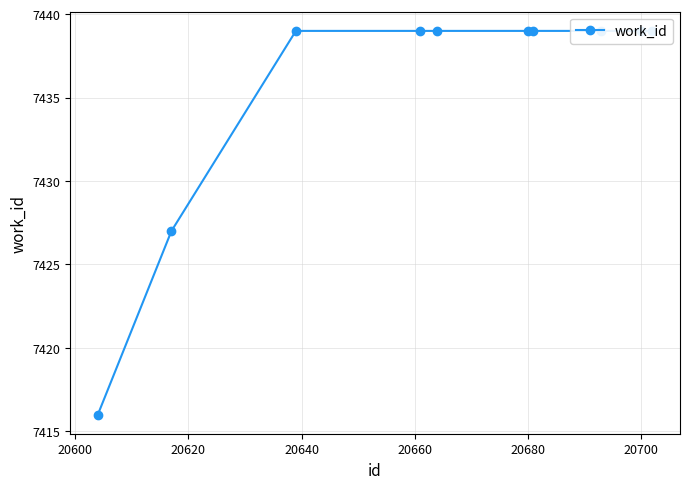

Which has a higher value, 20620 or 8?

20620